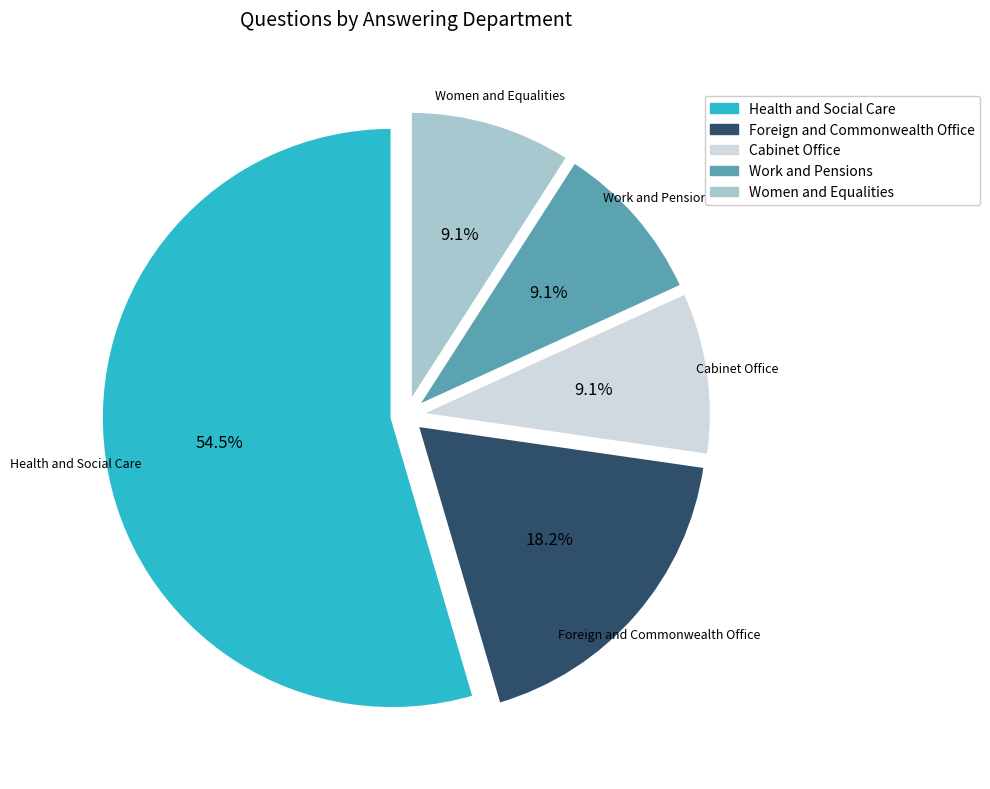

What percentage is the Cabinet Office slice, to the nearest percent?

9%